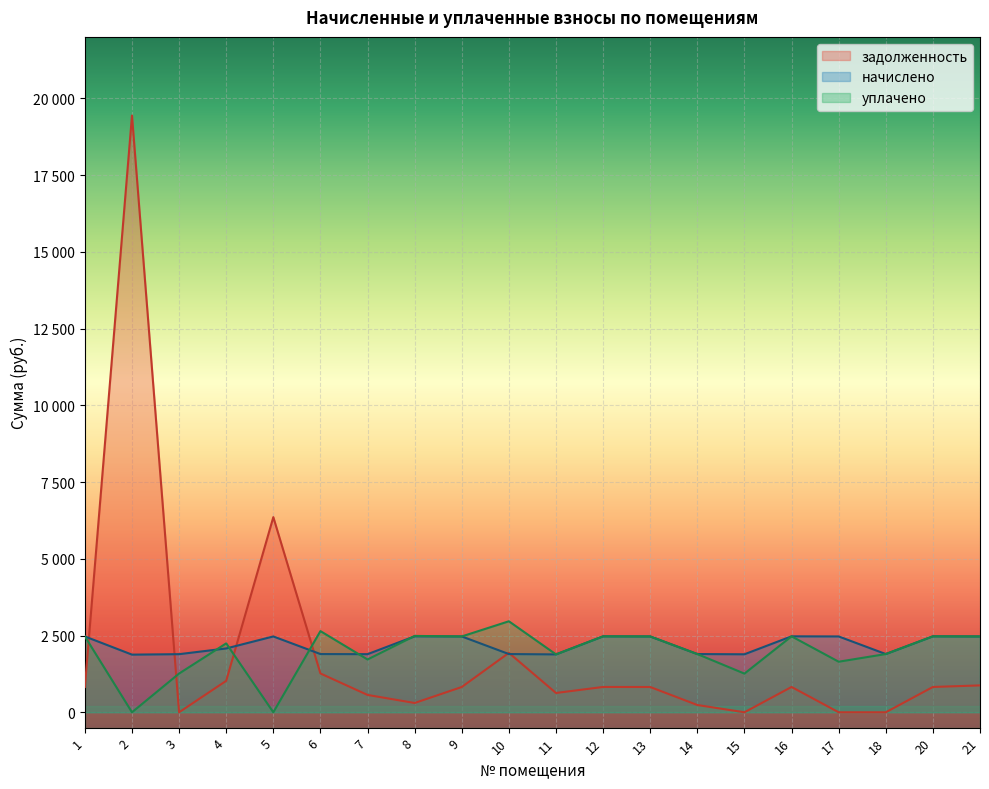

True or false: уплачено and задолженность intersect in this chart.

True